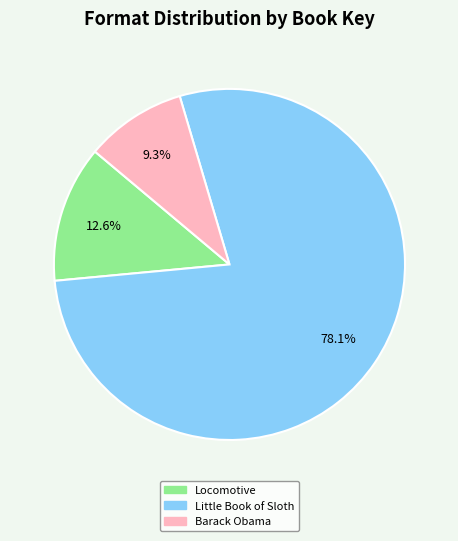

How many slices are in this pie chart?

3